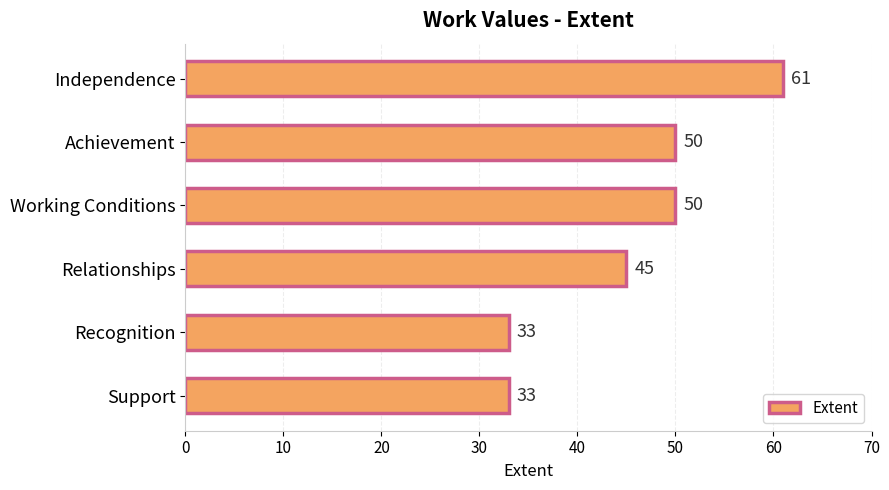

Which label corresponds to the largest value in the chart?

Independence